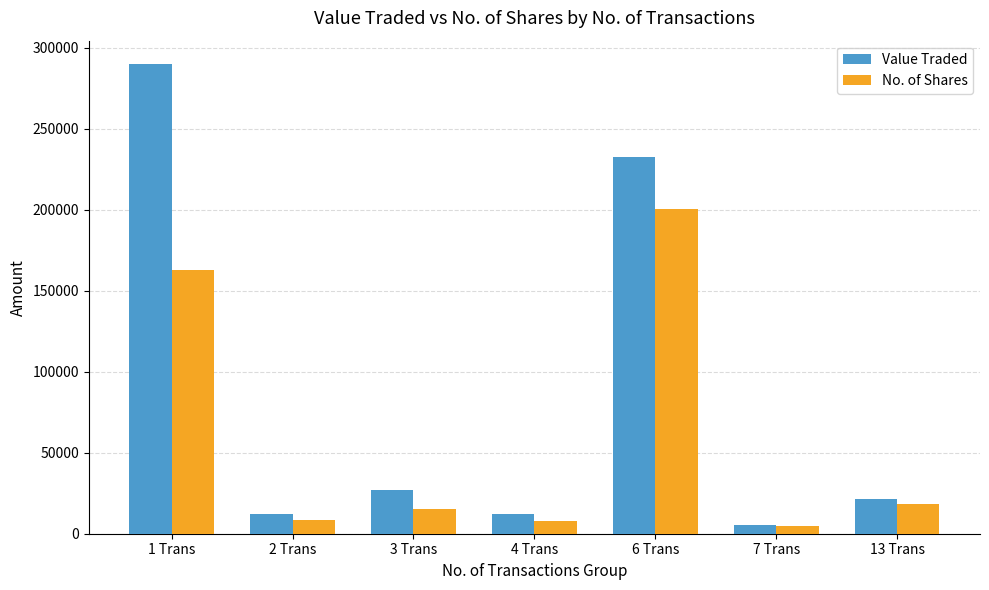

What is the lowest value of the No. of Shares series?

4497